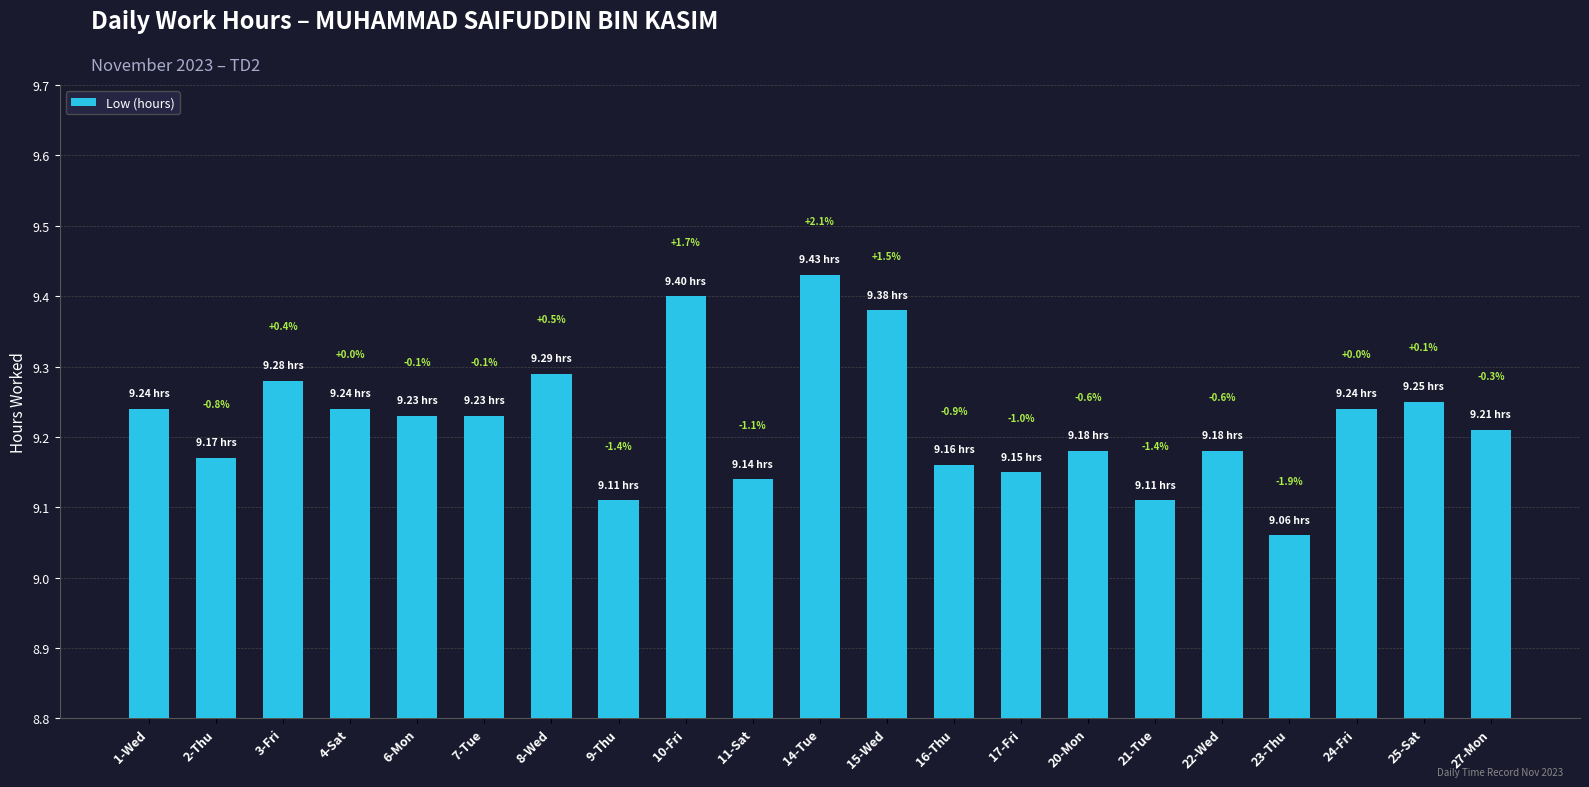

Are the bars horizontal?

No